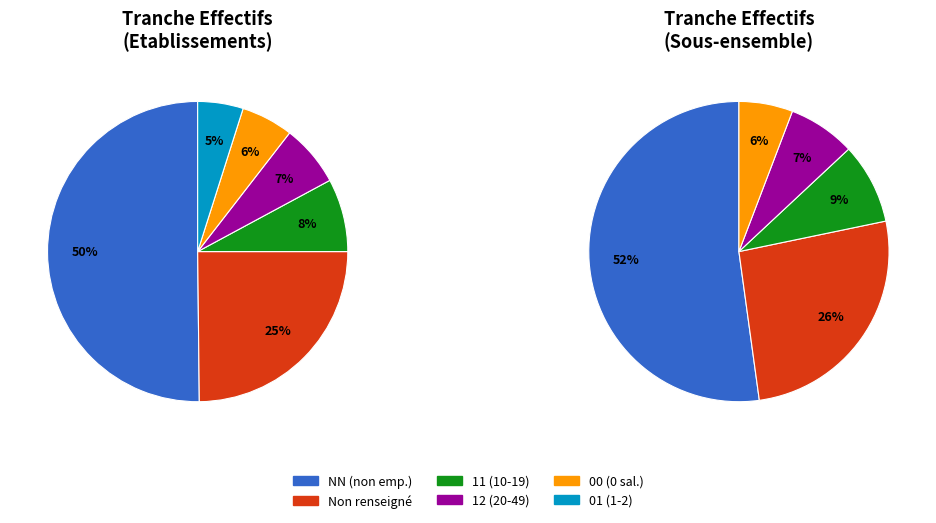

Between NN and , which is larger?

NN